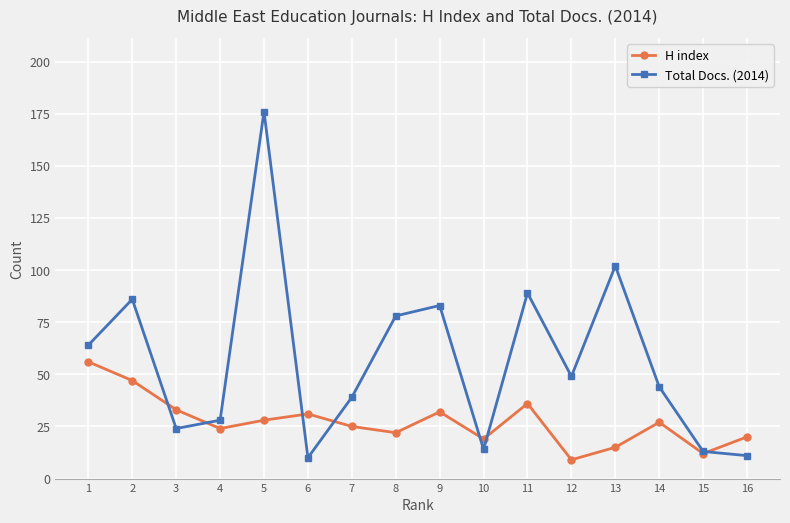

What is the approximate value of Total Docs. (2014) at 4?

28